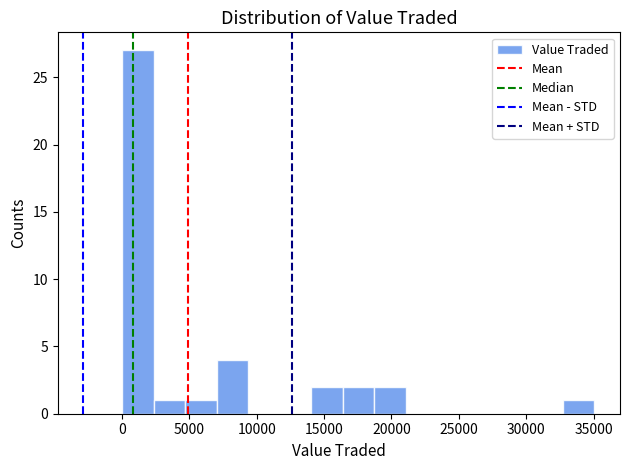

Reading left to right, transcribe this chart: for each bar, give the range it covers on the x-axis and its height. Neither the bar edges nor the heights are printed on the chart, so give them approximately, as read against the axes.

0 to 2500: 27
2500 to 4500: 1
4500 to 7000: 1
7000 to 9500: 4
9500 to 11500: 0
11500 to 14000: 0
14000 to 16500: 2
16500 to 18500: 2
18500 to 21000: 2
21000 to 23500: 0
23500 to 25500: 0
25500 to 28000: 0
28000 to 30500: 0
30500 to 32500: 0
32500 to 35000: 1